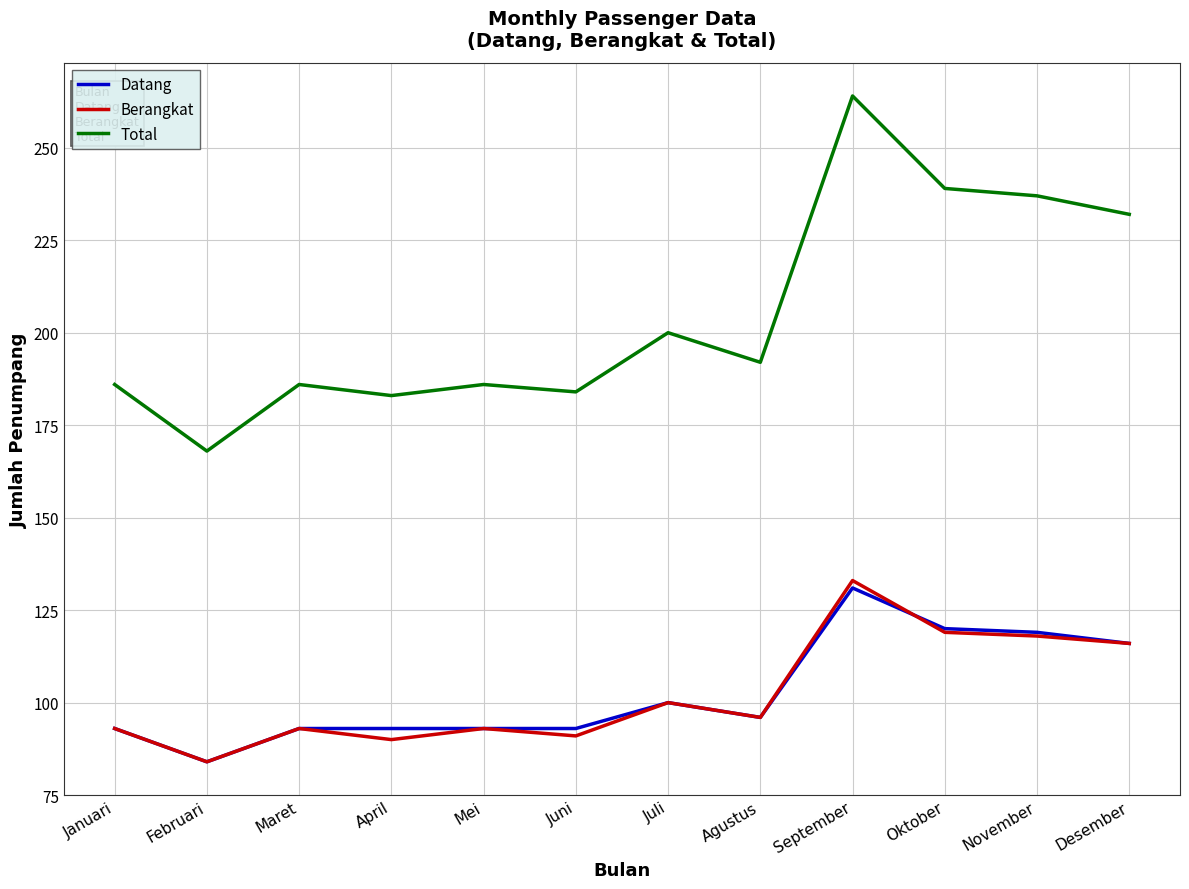

What is the difference between the highest and lowest values at November?

119